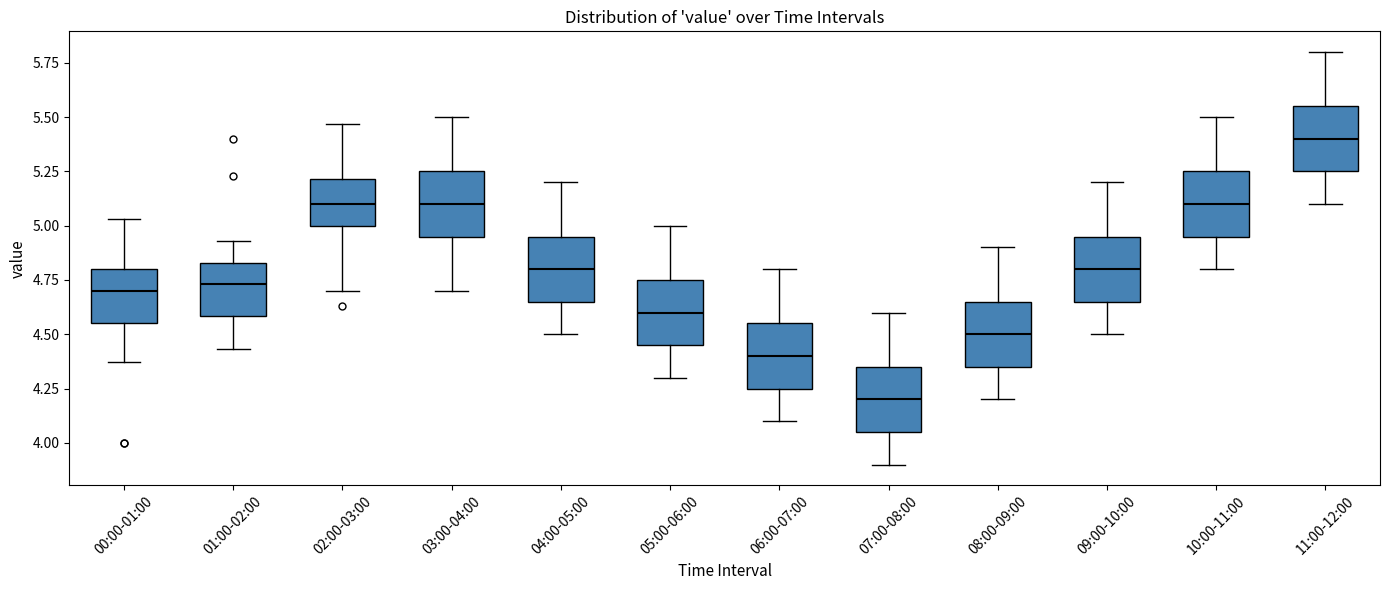

Reading left to right, transcribe this box plot: for each box, give where its median line is, the range the box spans, and where its two whiskers end, as read against the y-axis. The values are not printed on the chart, so give them approximately, as read against the axis.

00:00-01:00: median 4.70, box 4.55 to 4.80, whiskers 4.35 to 5.05
01:00-02:00: median 4.75, box 4.60 to 4.85, whiskers 4.45 to 4.95
02:00-03:00: median 5.10, box 5.00 to 5.20, whiskers 4.70 to 5.45
03:00-04:00: median 5.10, box 4.95 to 5.25, whiskers 4.70 to 5.50
04:00-05:00: median 4.80, box 4.65 to 4.95, whiskers 4.50 to 5.20
05:00-06:00: median 4.60, box 4.45 to 4.75, whiskers 4.30 to 5.00
06:00-07:00: median 4.40, box 4.25 to 4.55, whiskers 4.10 to 4.80
07:00-08:00: median 4.20, box 4.05 to 4.35, whiskers 3.90 to 4.60
08:00-09:00: median 4.50, box 4.35 to 4.65, whiskers 4.20 to 4.90
09:00-10:00: median 4.80, box 4.65 to 4.95, whiskers 4.50 to 5.20
10:00-11:00: median 5.10, box 4.95 to 5.25, whiskers 4.80 to 5.50
11:00-12:00: median 5.40, box 5.25 to 5.55, whiskers 5.10 to 5.80